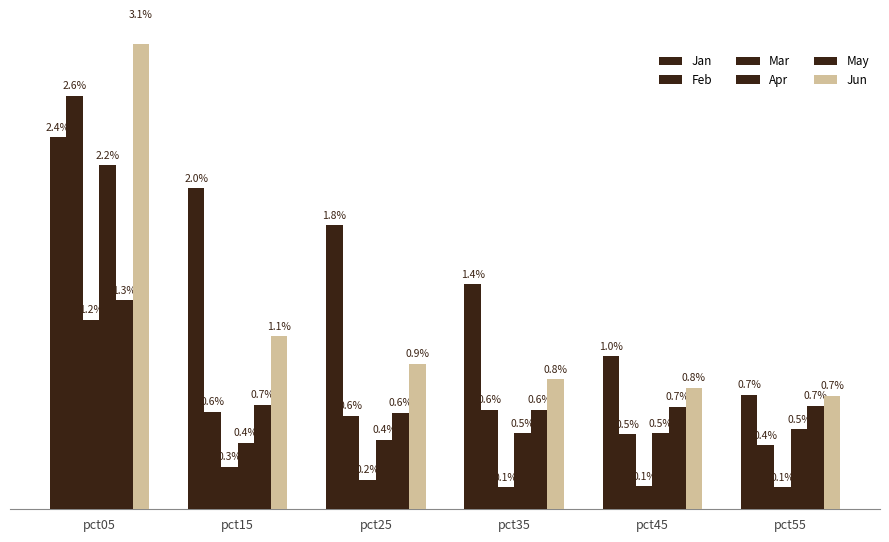

Reading right to left, what are all the values shown in this chart?

Jan: pct55=0.7	pct45=1.0	pct35=1.4	pct25=1.8	pct15=2.0	pct05=2.4
Feb: pct55=0.4	pct45=0.5	pct35=0.6	pct25=0.6	pct15=0.6	pct05=2.6
Mar: pct55=0.1	pct45=0.1	pct35=0.1	pct25=0.2	pct15=0.3	pct05=1.2
Apr: pct55=0.5	pct45=0.5	pct35=0.5	pct25=0.4	pct15=0.4	pct05=2.2
May: pct55=0.7	pct45=0.7	pct35=0.6	pct25=0.6	pct15=0.7	pct05=1.3
Jun: pct55=0.7	pct45=0.8	pct35=0.8	pct25=0.9	pct15=1.1	pct05=3.1